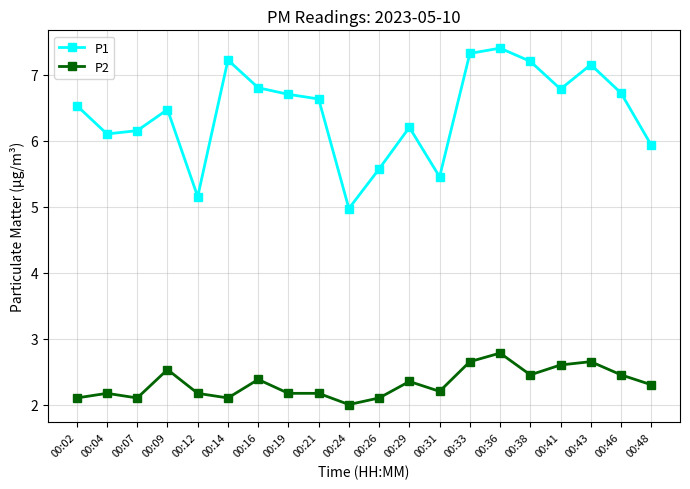

Is this an area chart (filled region under the line)?

No